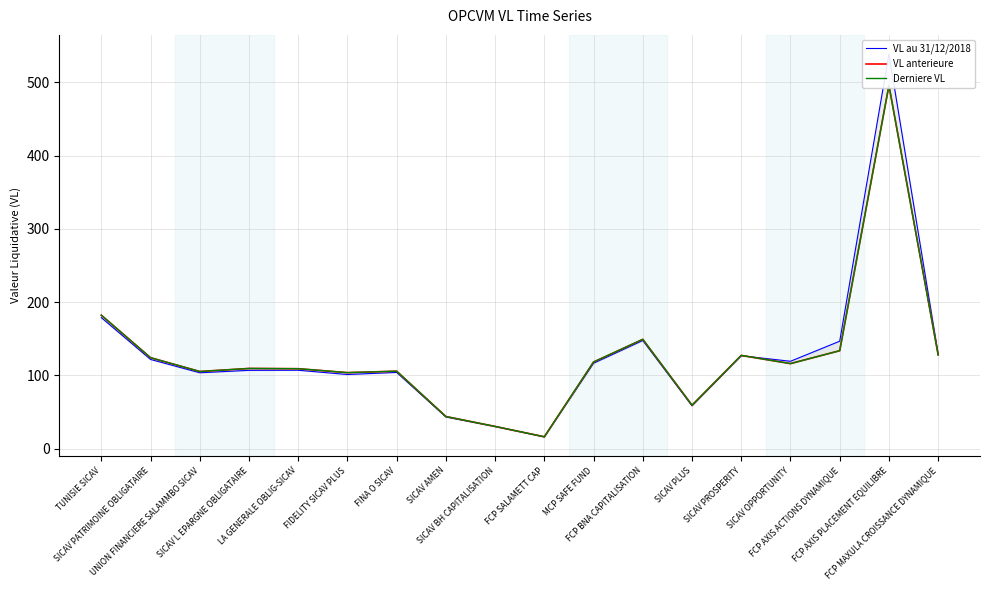

What position from the right is SICAV OPPORTUNITY?

4